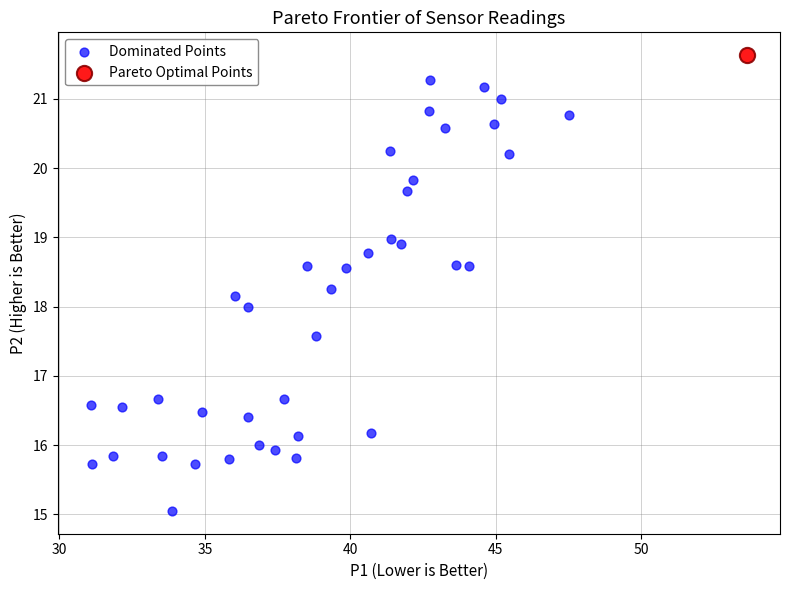

What are all the series names shown in the legend?

Dominated Points, Pareto Optimal Points